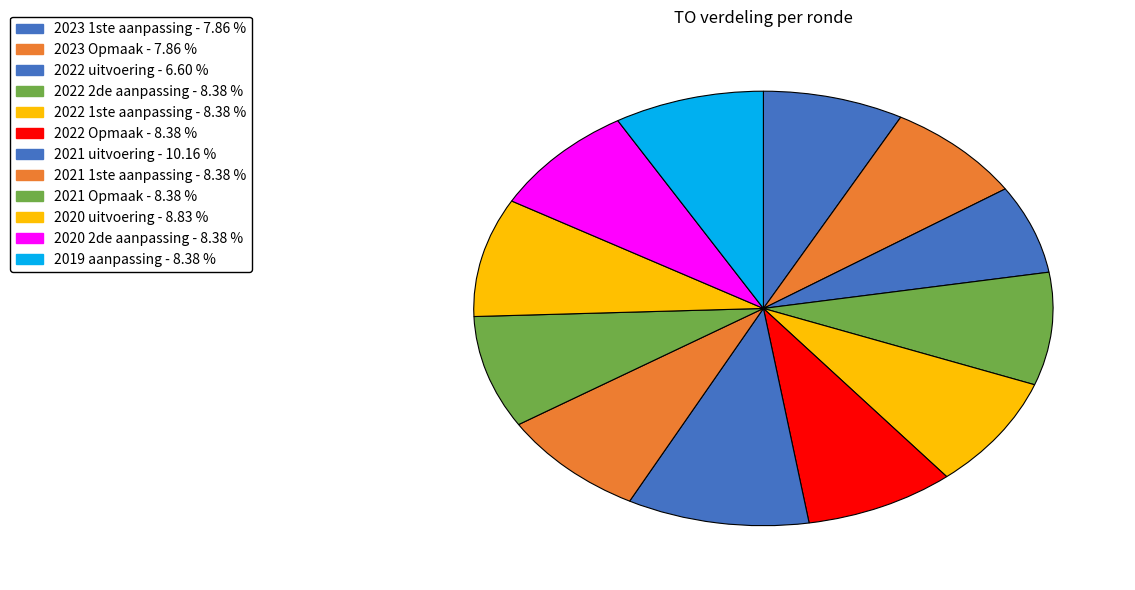

Is it true that 2020 2de aanpassing is 15% of the pie?

False